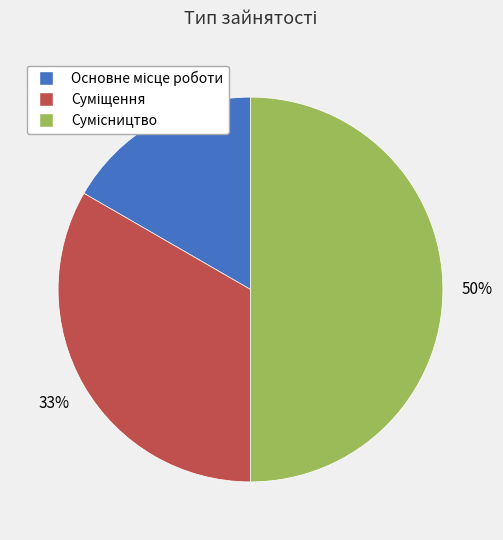

To the nearest percent, what is the difference between the largest and smallest slice percentages?

33%